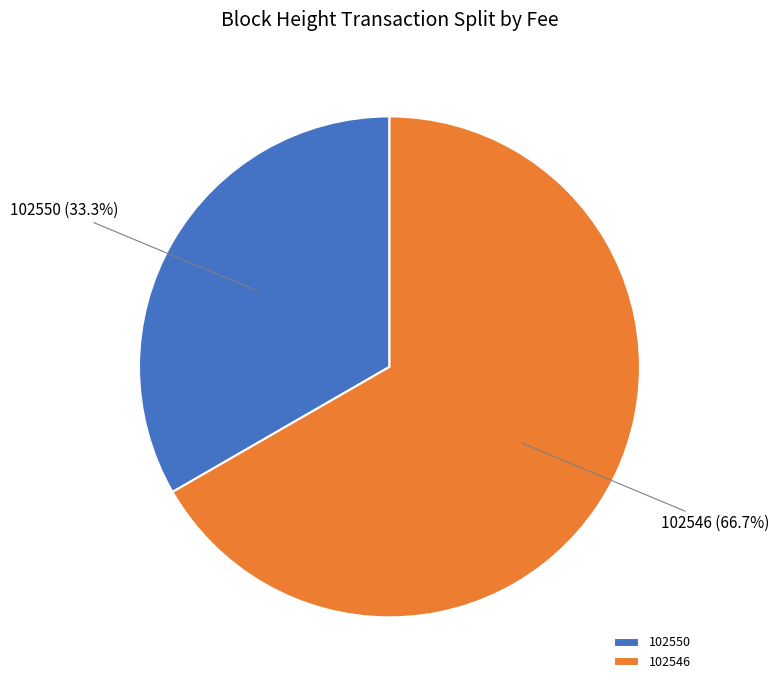

Which category accounts for the majority?

102546